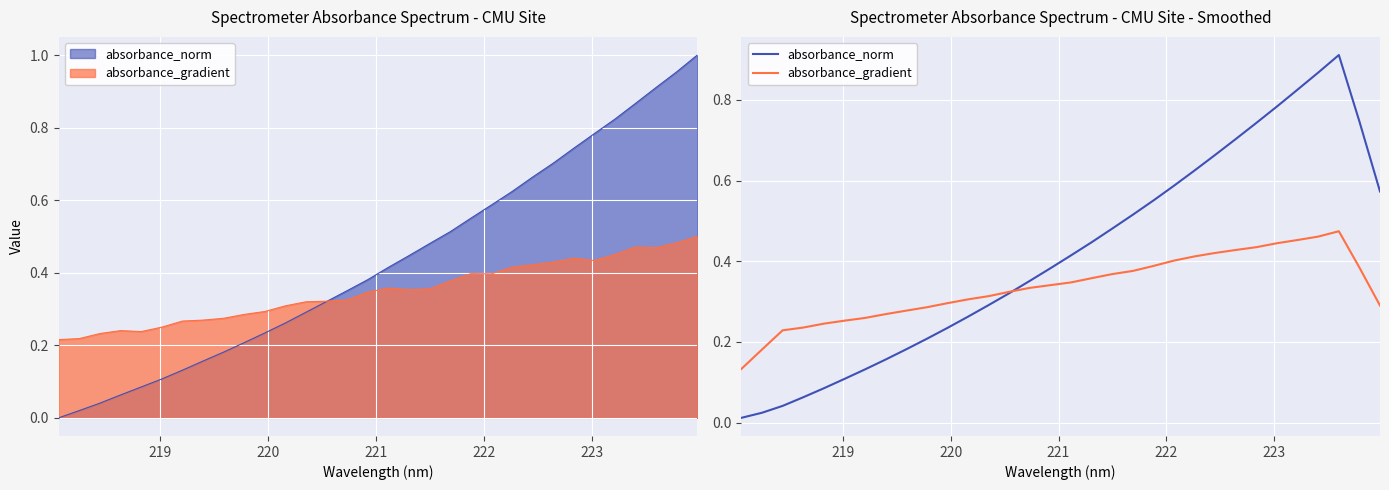

Reading left to right, what are all the values shown in this chart?

absorbance_norm: 0.0	0.0	0.0	0.1	0.1	0.1	0.1	0.2	0.2	0.2	0.2	0.3	0.3	0.3	0.4	0.4	0.4	0.4	0.5	0.5	0.6	0.6	0.6	0.7	0.7	0.7	0.8	0.8	0.9	0.9	0.7	0.6
absorbance_gradient: 0.1	0.2	0.2	0.2	0.2	0.3	0.3	0.3	0.3	0.3	0.3	0.3	0.3	0.3	0.3	0.3	0.3	0.4	0.4	0.4	0.4	0.4	0.4	0.4	0.4	0.4	0.4	0.5	0.5	0.5	0.4	0.3